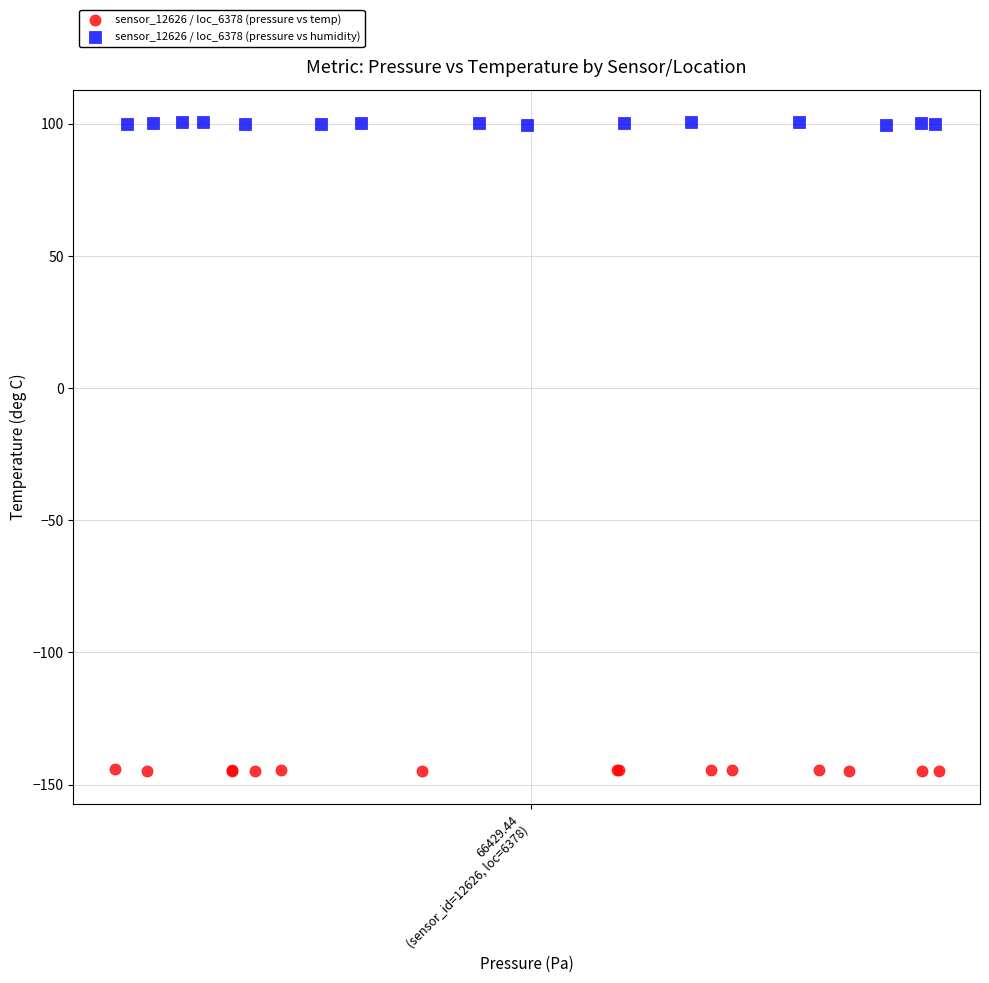

Which series contains the lowest Y value?

sensor_12626 / loc_6378 (pressure vs temp)